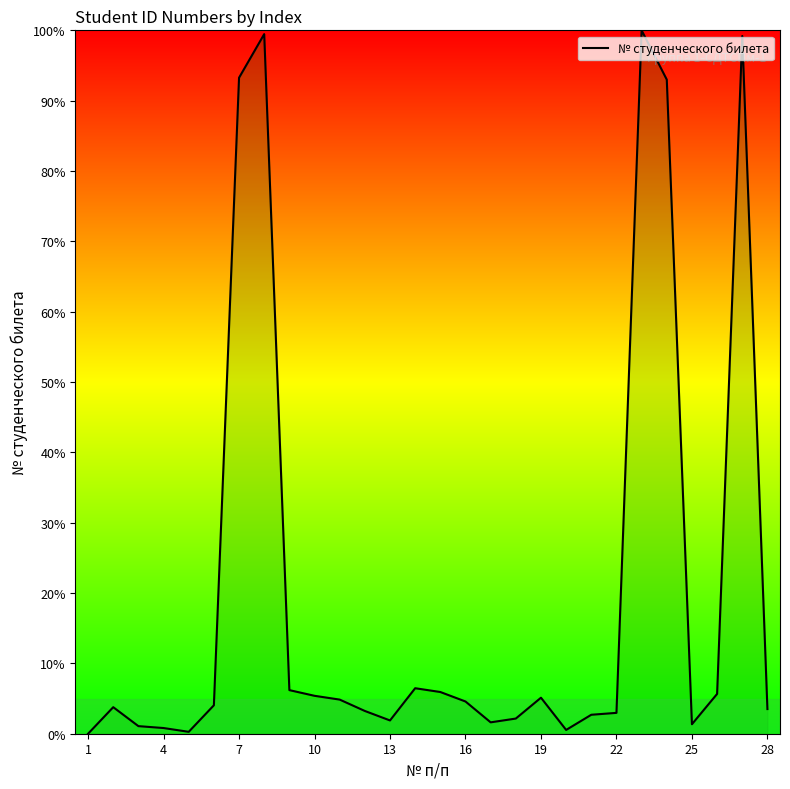

What is the maximum value shown in the chart?

100.0